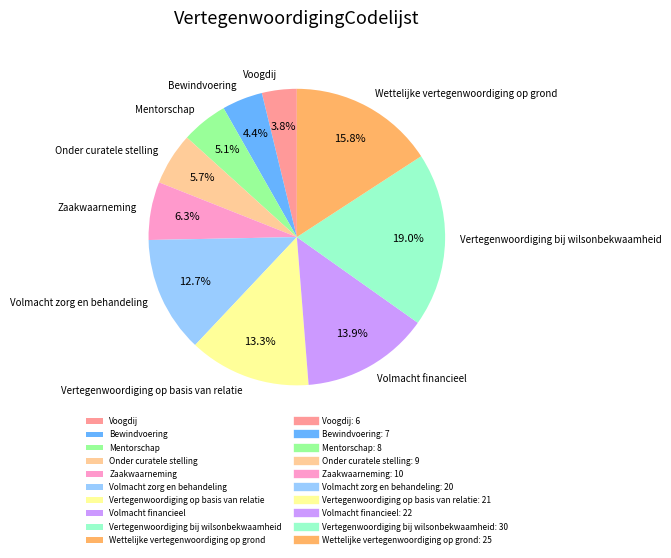

What is the total percentage of Onder curatele stelling and Volmacht financieel?

19.6%